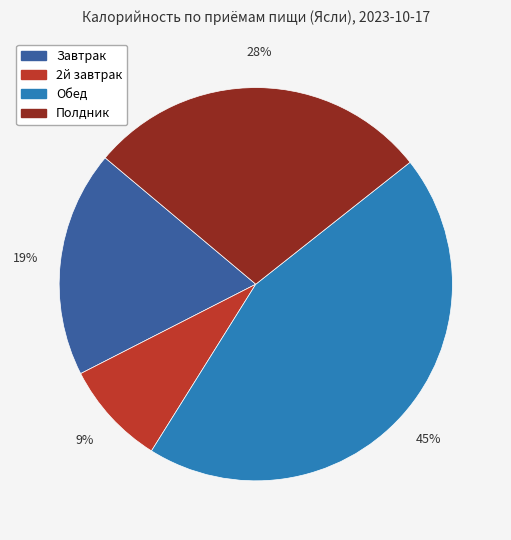

To the nearest percent, what is the combined percentage of Обед and 2й завтрак?

53%